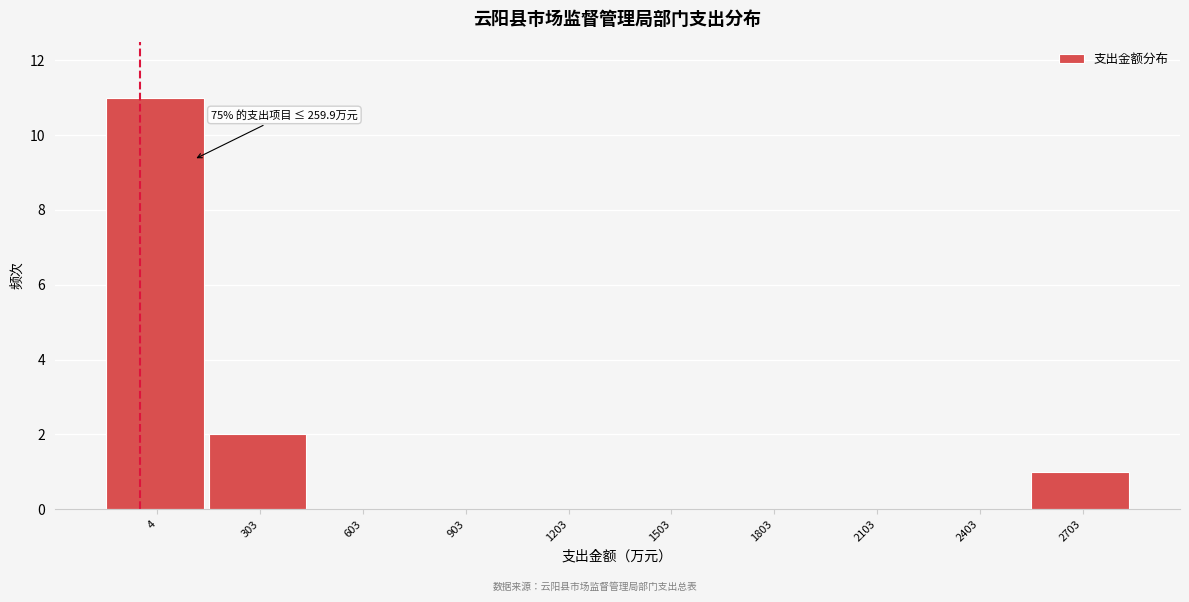

Reading right to left, extract all data points from this chart.

2703=1	2403=0	2103=0	1803=0	1503=0	1203=0	903=0	603=0	303=2	4=11